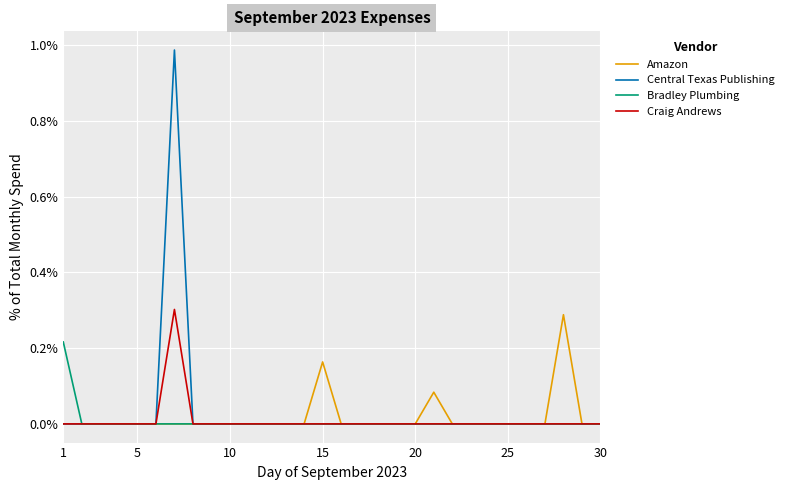

How many lines are shown in the chart?

4